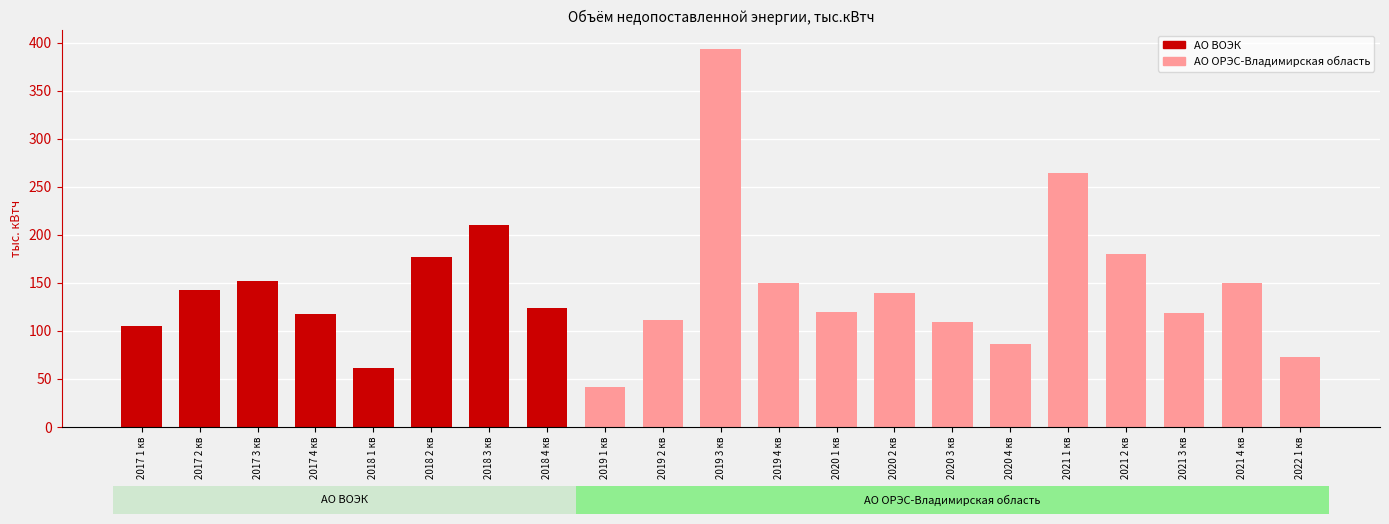

The value at 2021 1 кв is 264.3. True or false?

True